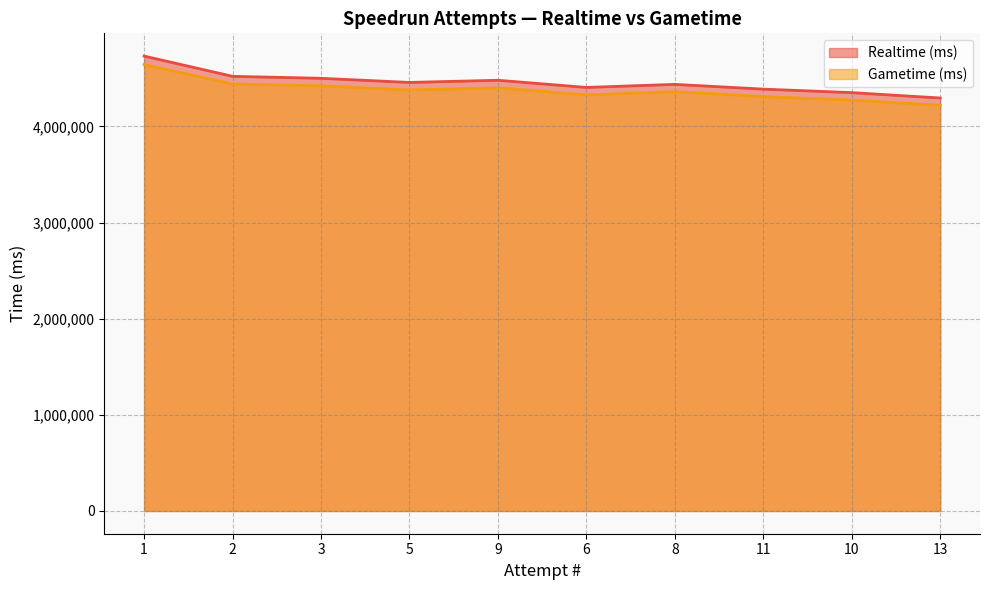

What value does the Realtime (ms) series have at 9?

4480624